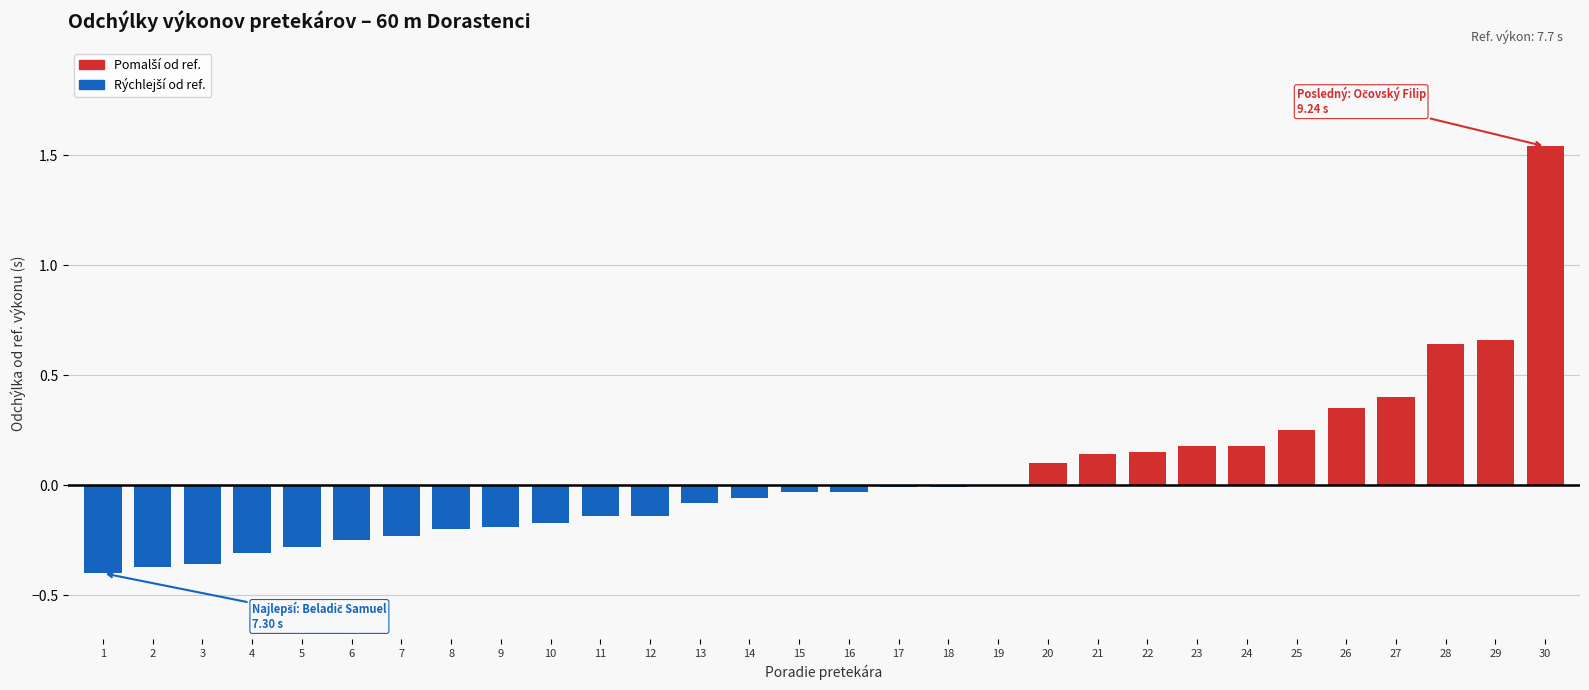

What is the sum of all values?

1.3